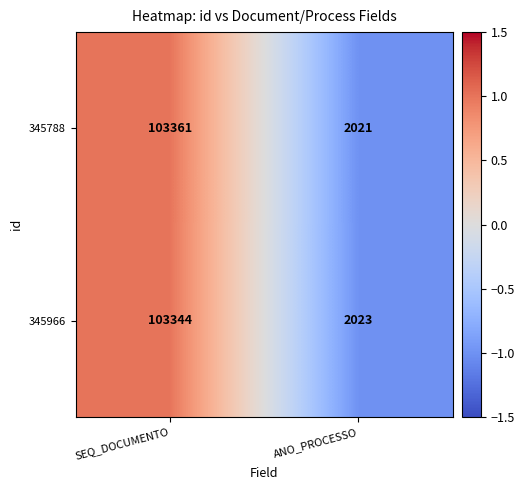

List the series in order of their overall mean, lowest first.

345966, 345788